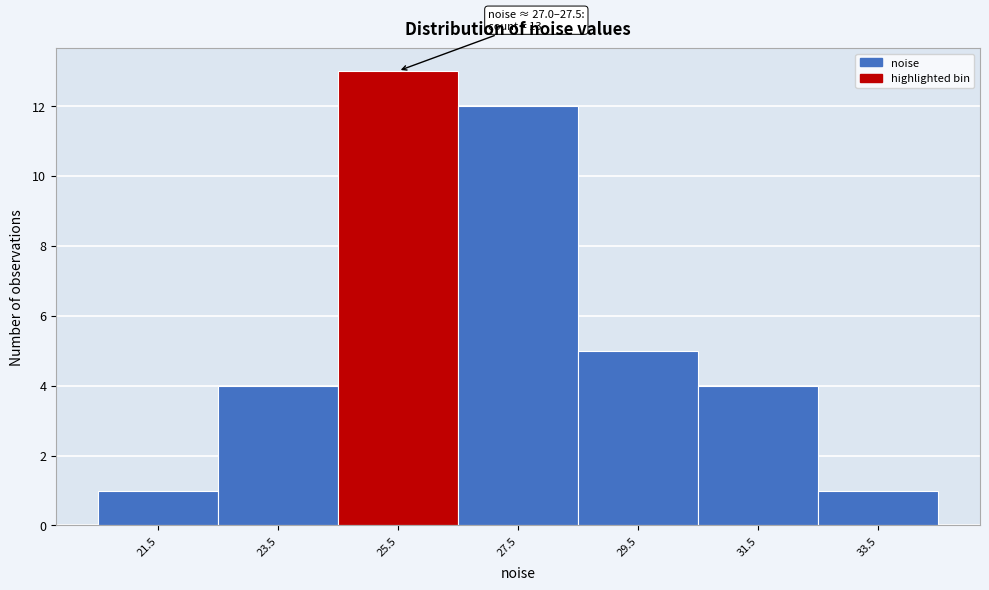

Reading right to left, transcribe all the data shown in this chart.

33.5=1	31.5=4	29.5=5	27.5=12	25.5=13	23.5=4	21.5=1